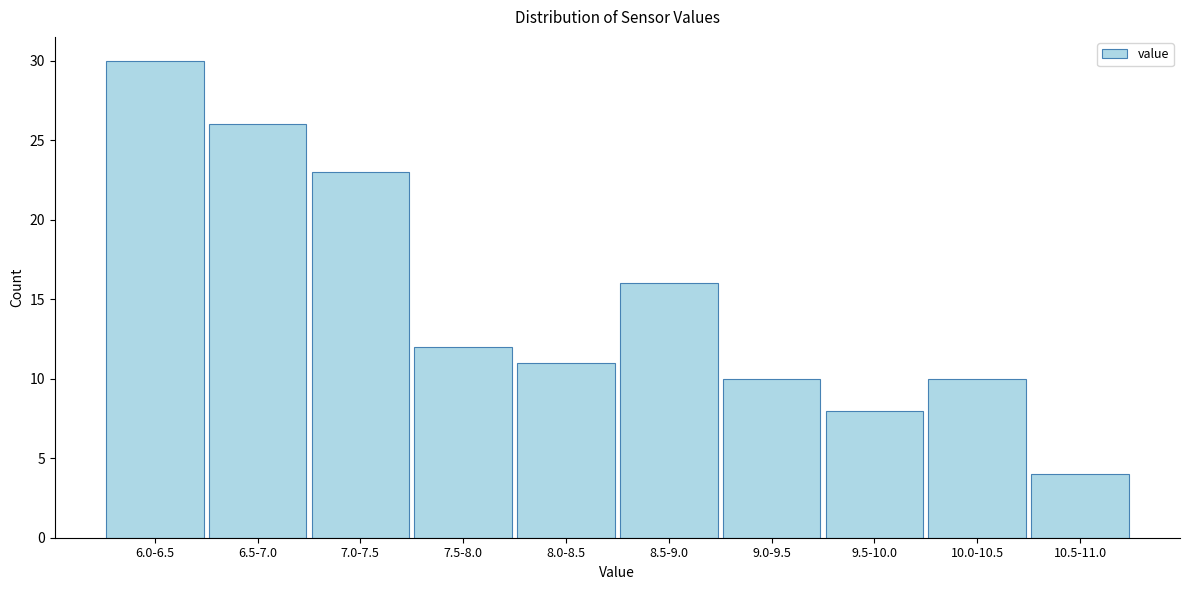

Reading left to right, transcribe all the data shown in this chart.

6.0-6.5=30	6.5-7.0=26	7.0-7.5=23	7.5-8.0=12	8.0-8.5=11	8.5-9.0=16	9.0-9.5=10	9.5-10.0=8	10.0-10.5=10	10.5-11.0=4